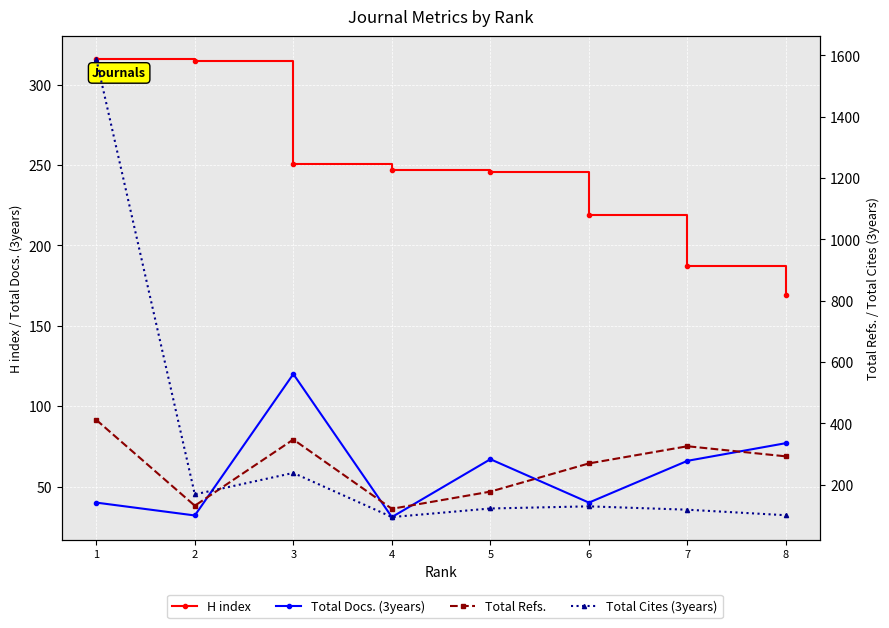

The Total Docs. (3years) series shows 66 at 7. True or false?

True